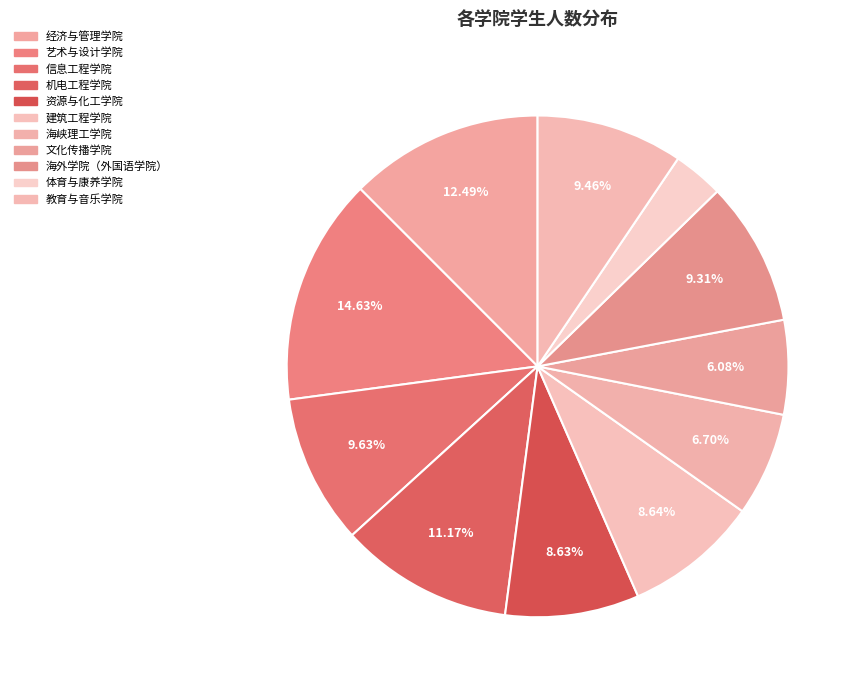

To the nearest percent, what is the combined percentage of 信息工程学院 and 教育与音乐学院?

19%